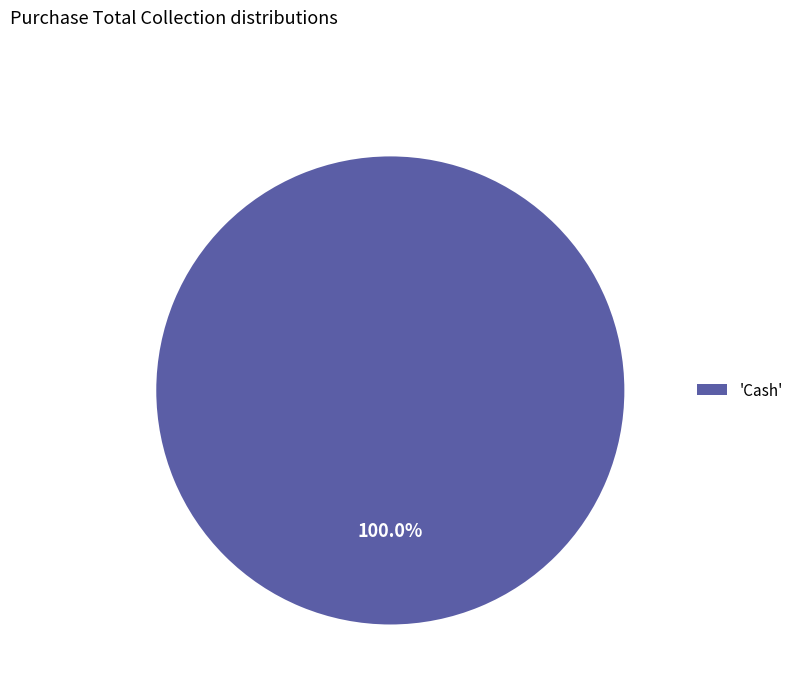

How many slices are in this pie chart?

1